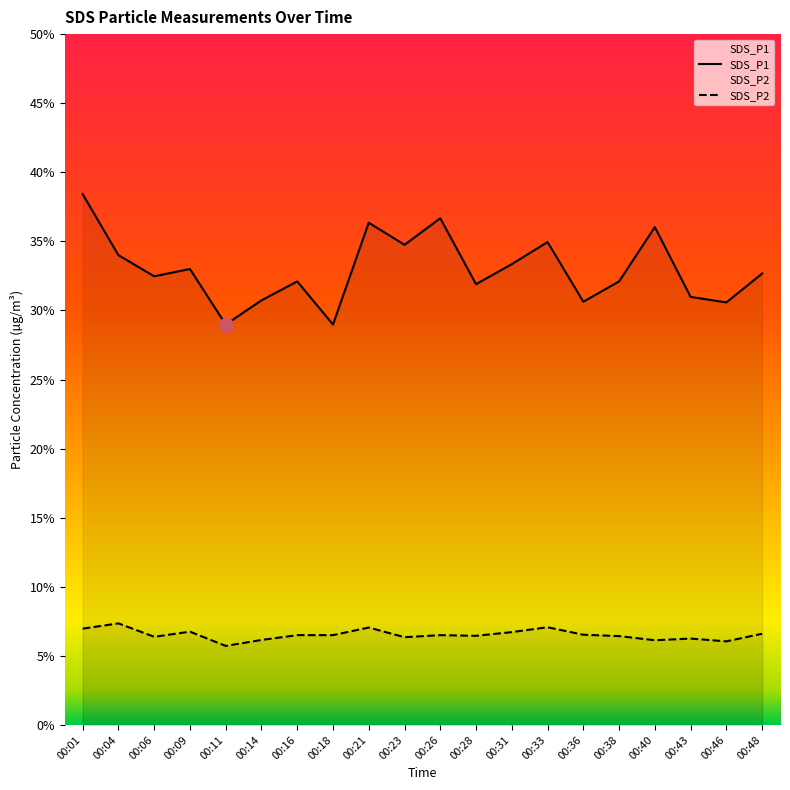

Which series changed the most between 00:31 and 00:33?

SDS_P1